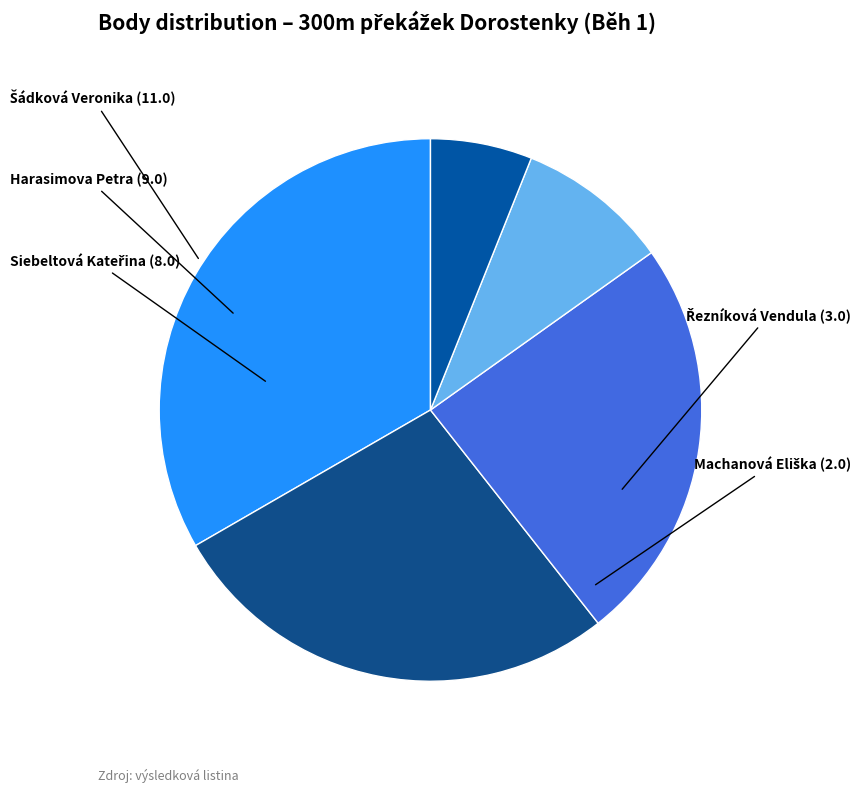

To the nearest percent, what is the average slice percentage?

20%